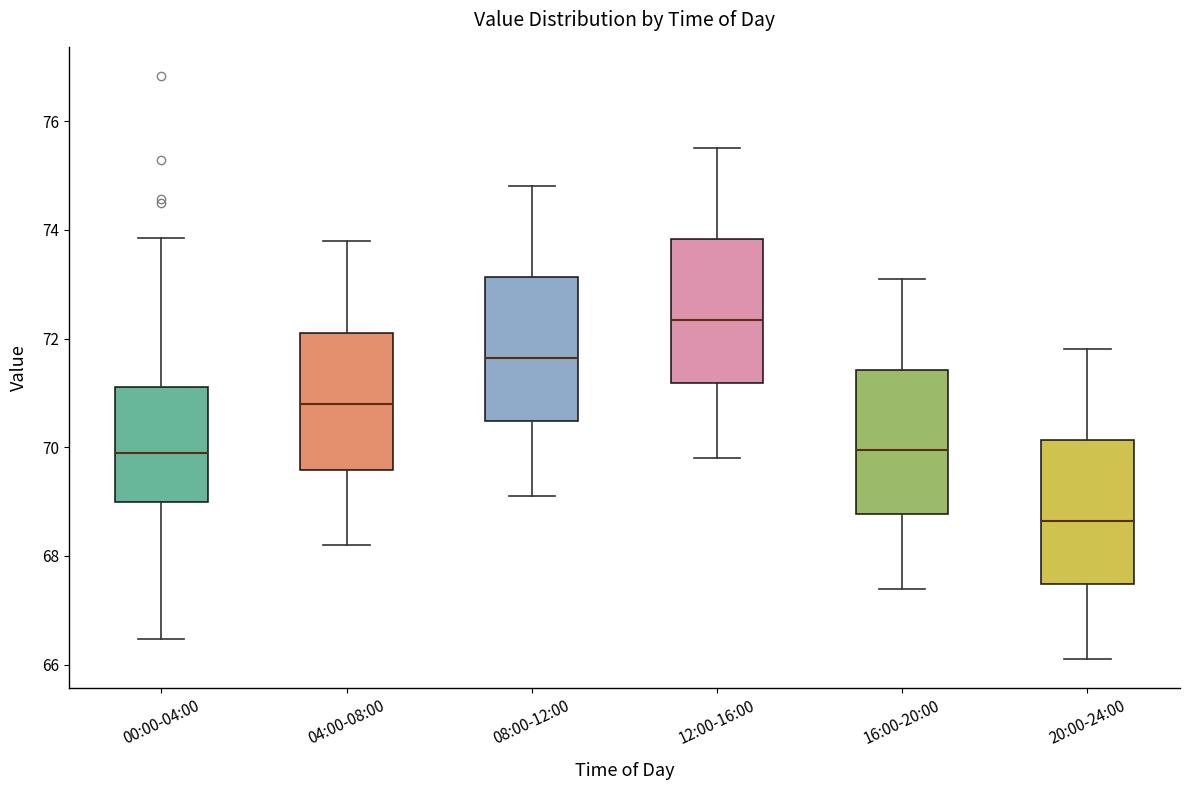

Which box has the lowest median line?

20:00-24:00